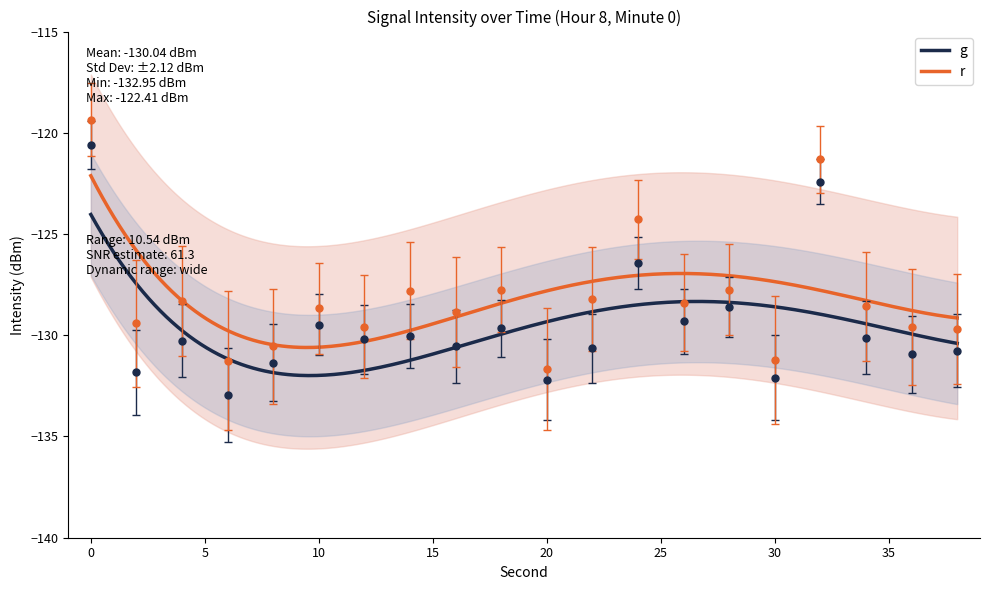

How many interior local valleys (lower than both neighbors) does the data have?

8